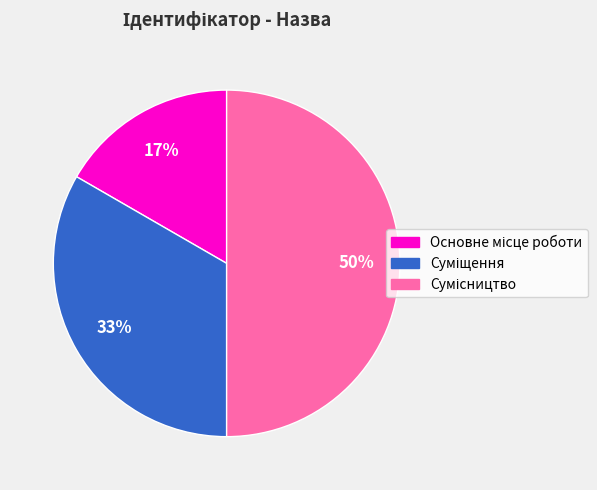

To the nearest percent, what is the average slice percentage?

33%